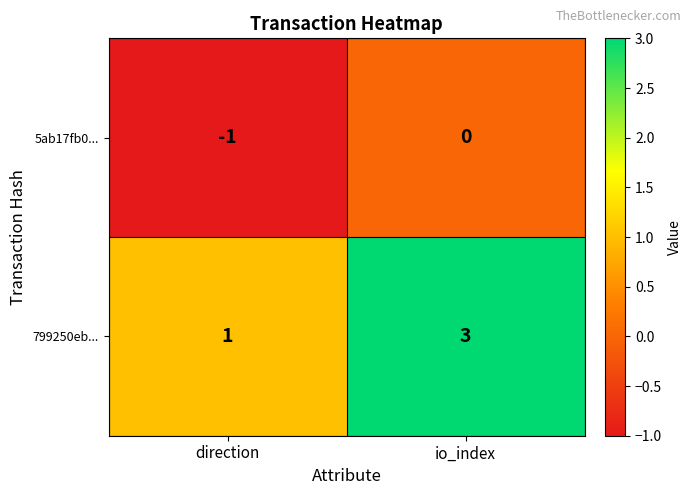

Reading right to left, extract all data points from this chart.

5ab17fb0...: 0	-1
799250eb...: 3	1